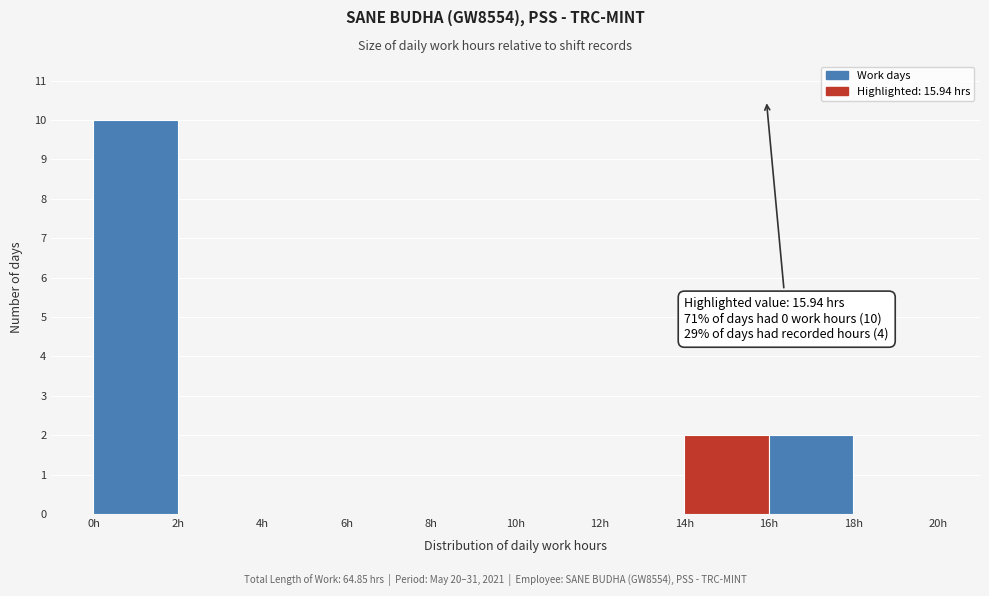

Which range on the x-axis has the tallest bar?

0 to 2